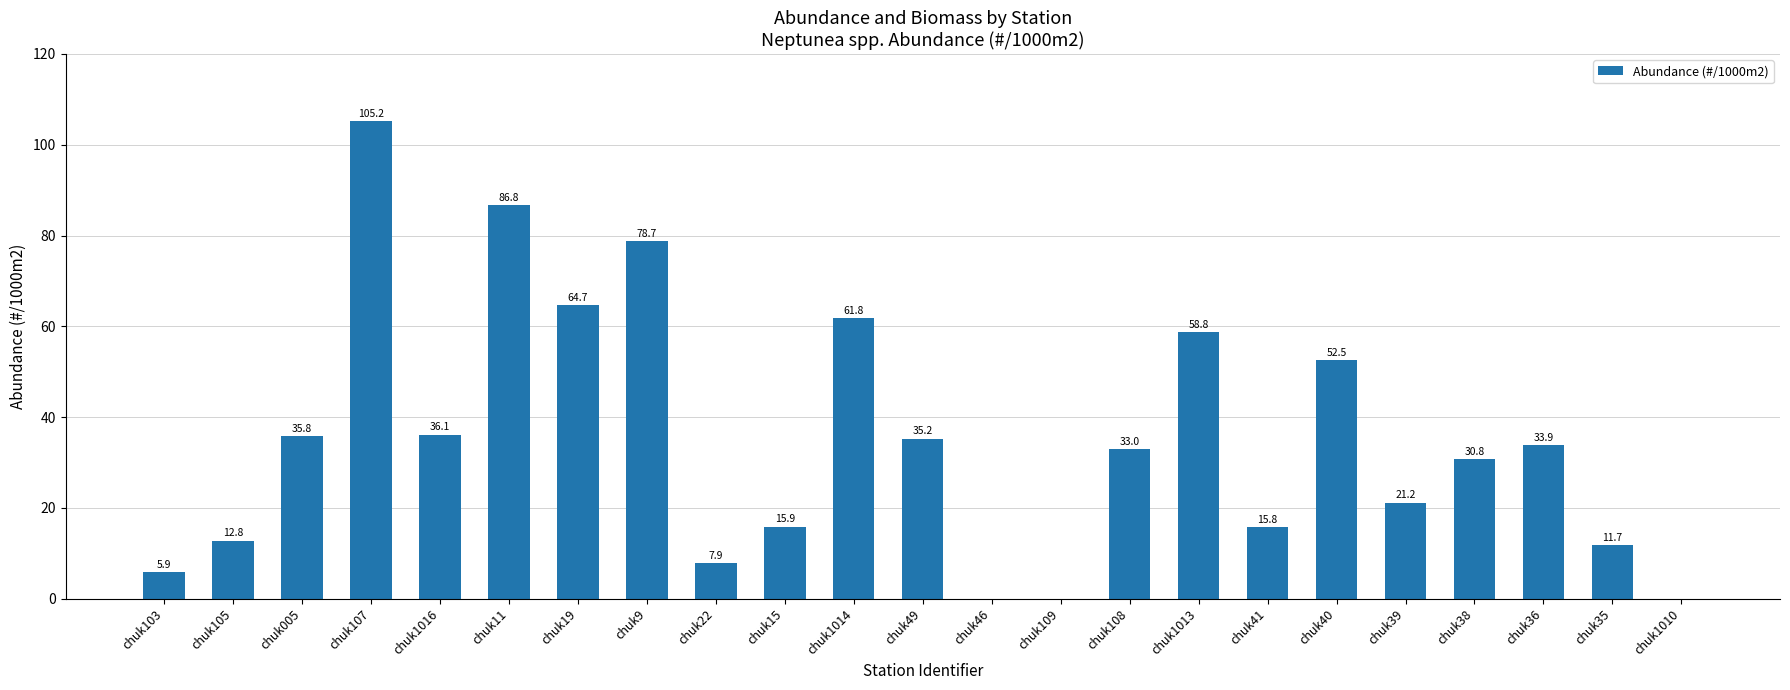

What is the sum of the values at chuk105 and chuk22?

20.7